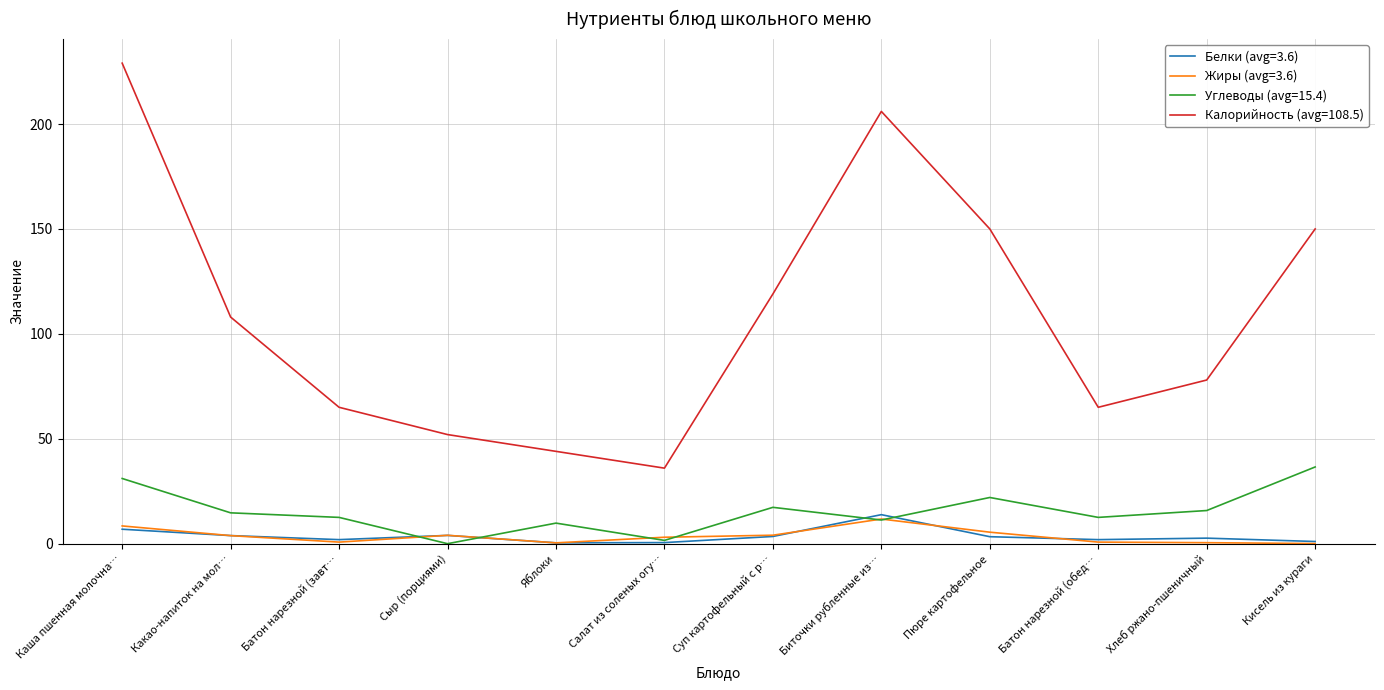

At which category is the sum across all series the highest?

Каша пшенная молочна…